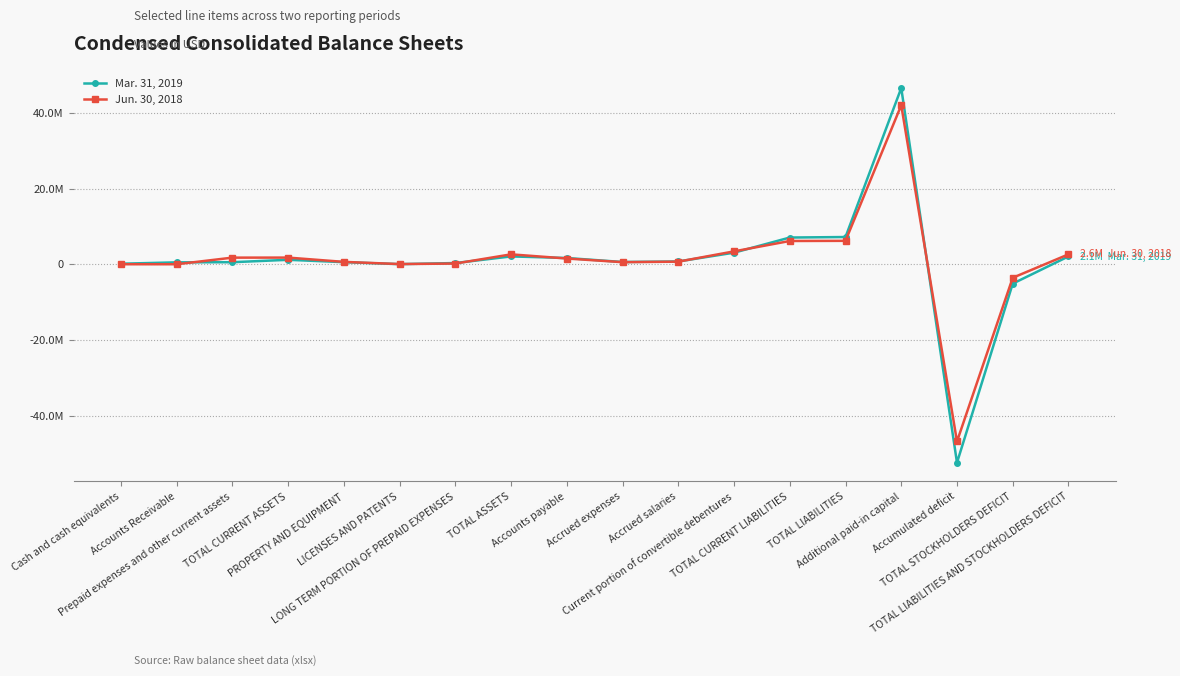

Where does the Mar. 31, 2019 series first go above 732905?

TOTAL CURRENT ASSETS